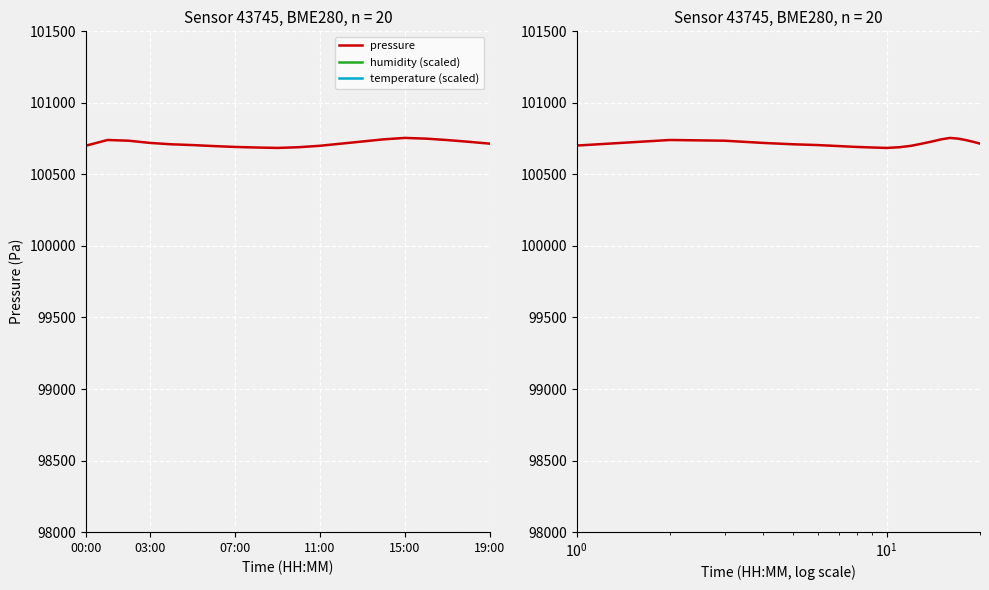

Which series has the largest range (max minus min)?

humidity (scaled)